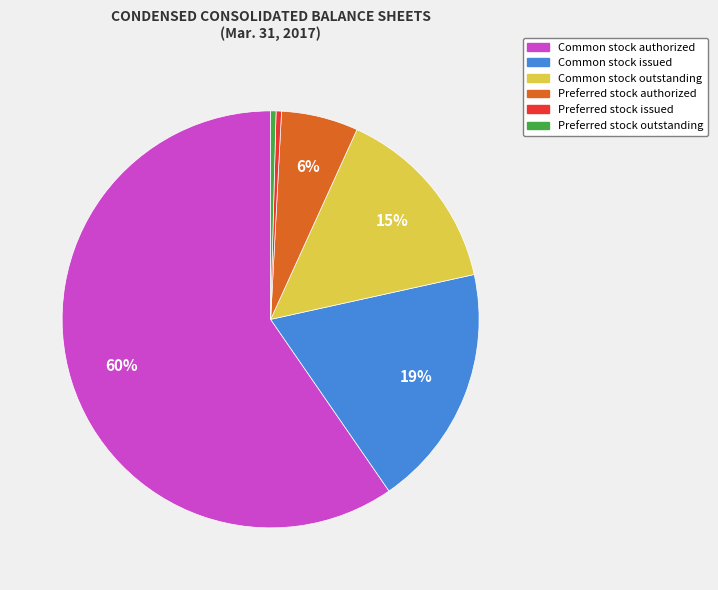

Is it true that Preferred stock outstanding is 0% of the pie?

True